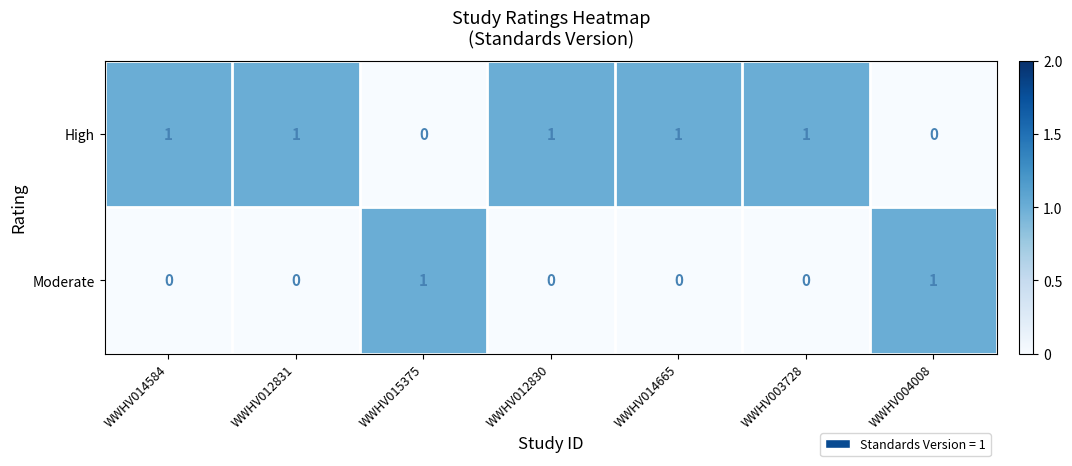

Rank the series by their average value, from highest to lowest.

High, Moderate